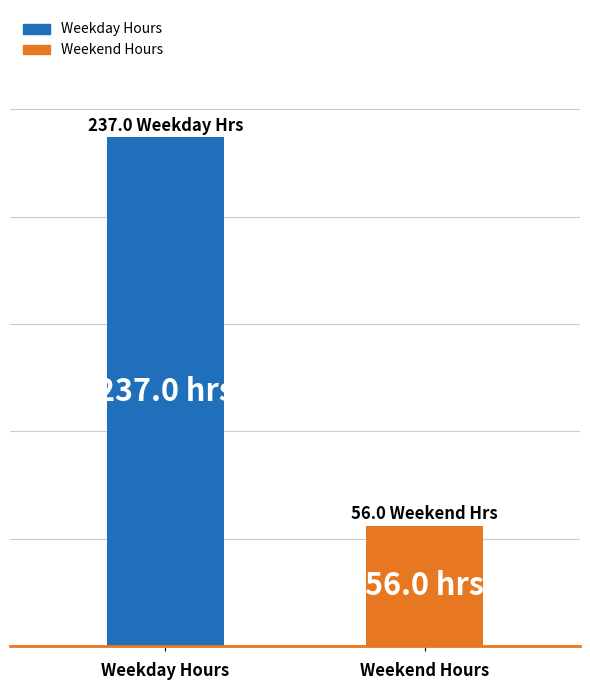

Are the bars horizontal?

No